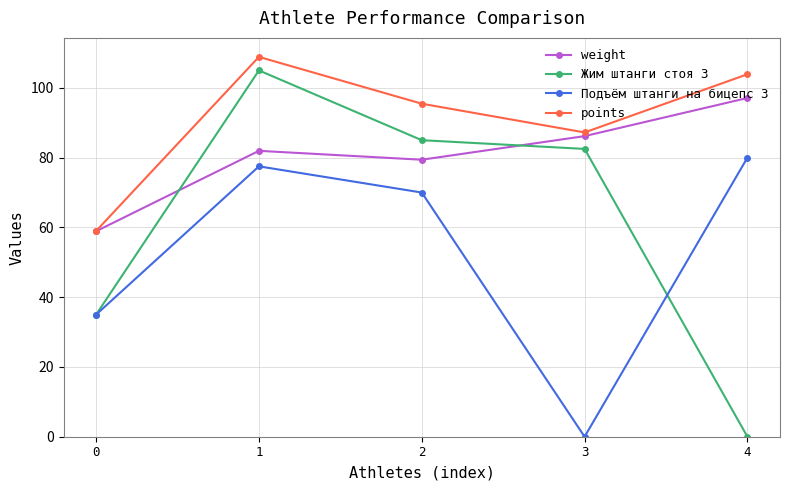

What is the value of the points point at the 4th from the left?

87.2